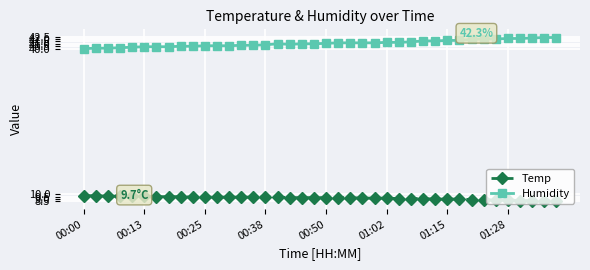

List the series in order of their peak value, lowest first.

Temp, Humidity